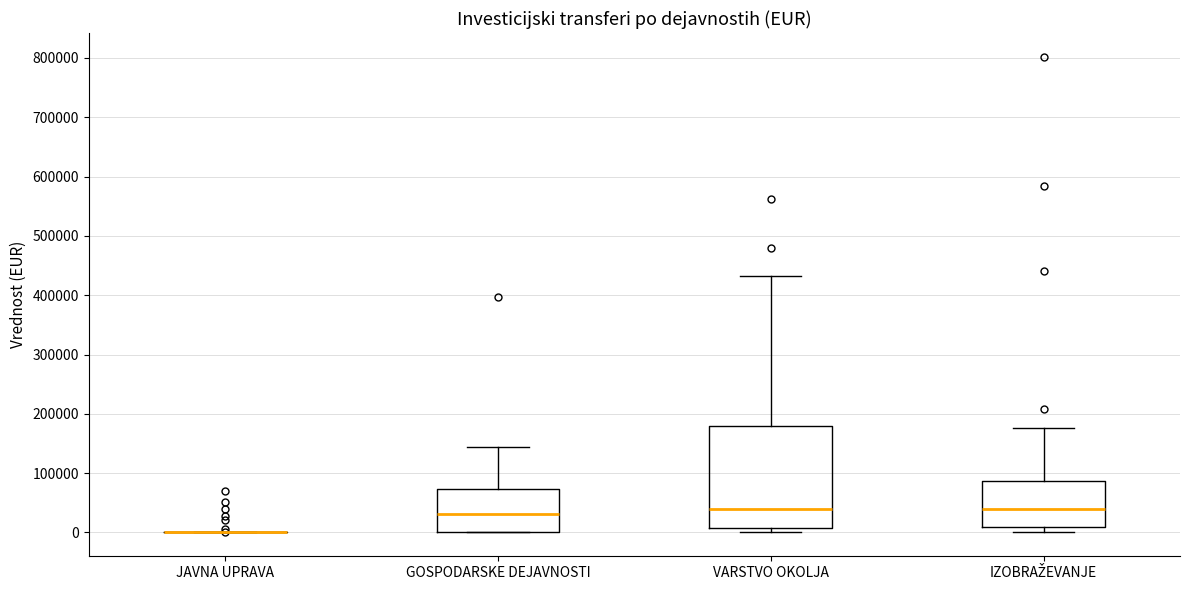

Where does the median line of the box for IZOBRAŽEVANJE sit on the y-axis? The values are not printed on the chart, so give them approximately, as read against the axis.

40000